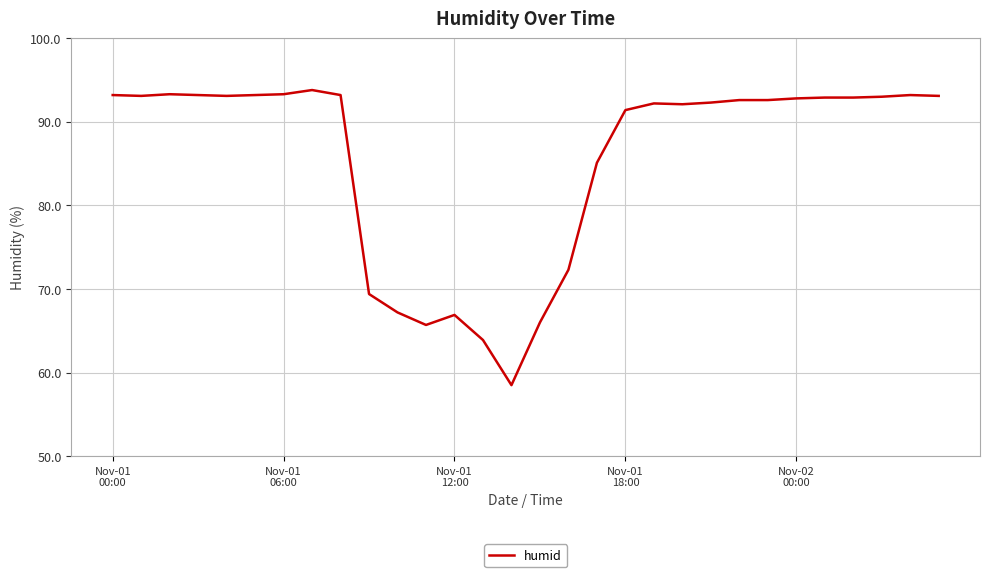

What is the greatest value displayed?

93.8